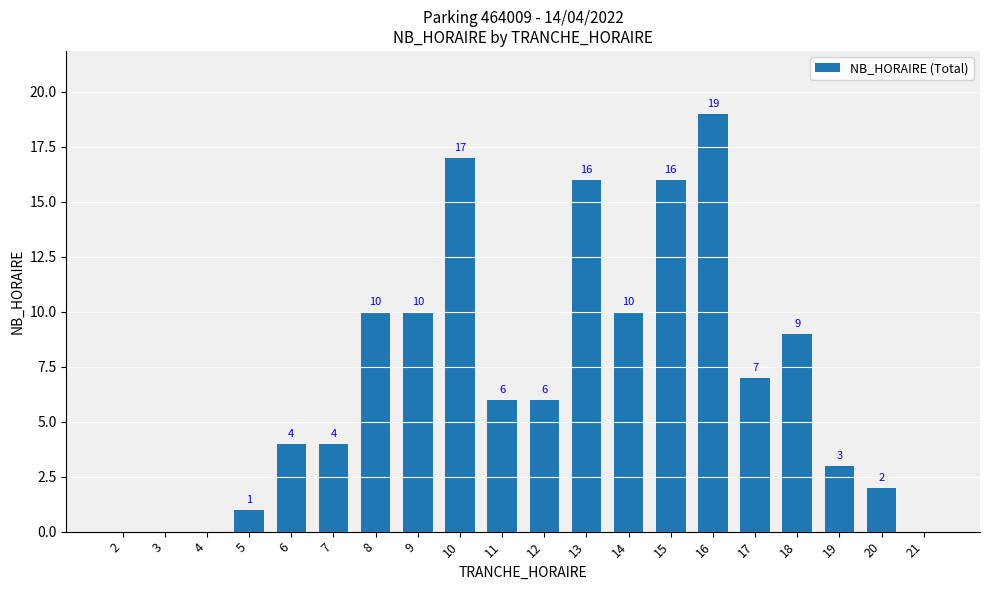

Is it true that the value at 11 is 6?

True